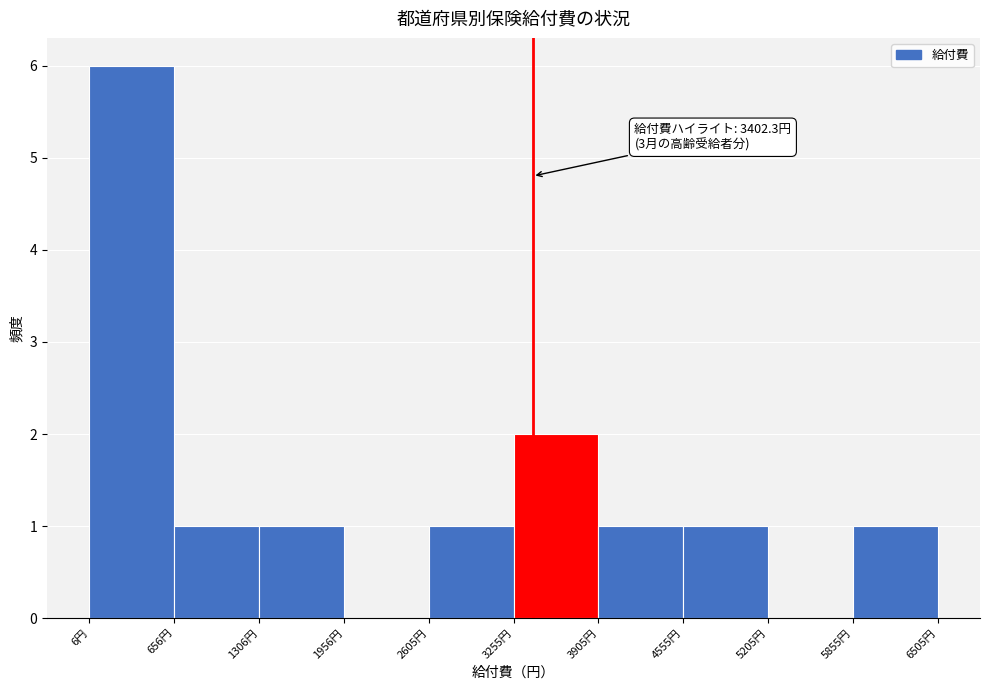

Which range on the x-axis has the tallest bar?

0 to 700